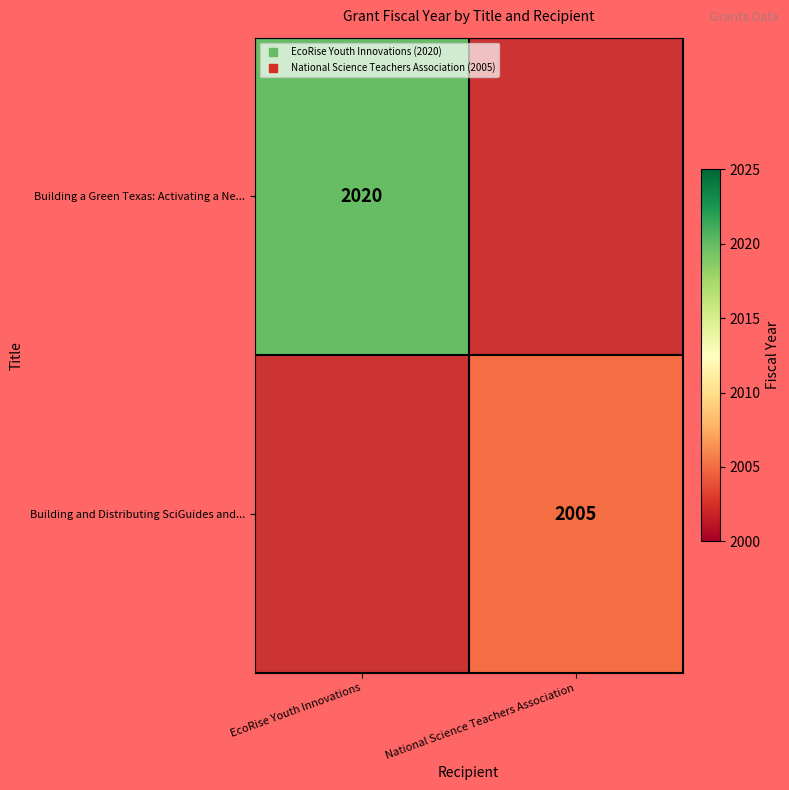

How many positive values does the Building and Distributing SciGuides and... series have?

1